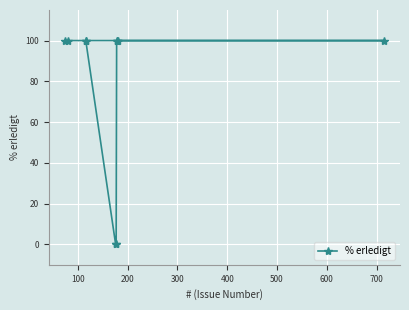

What is the difference between the maximum and minimum values?

100